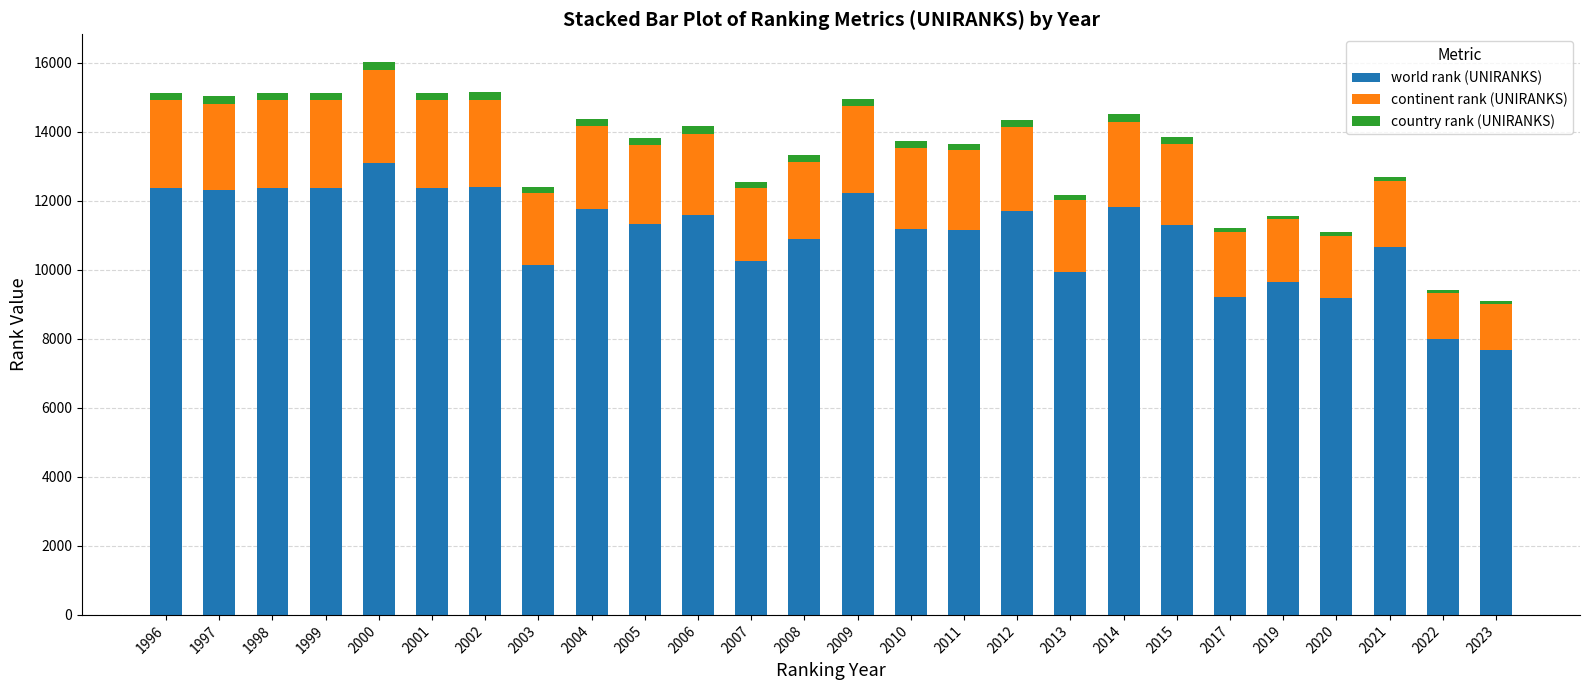

The value of world rank (UNIRANKS) at 2019 is 5306. True or false?

False